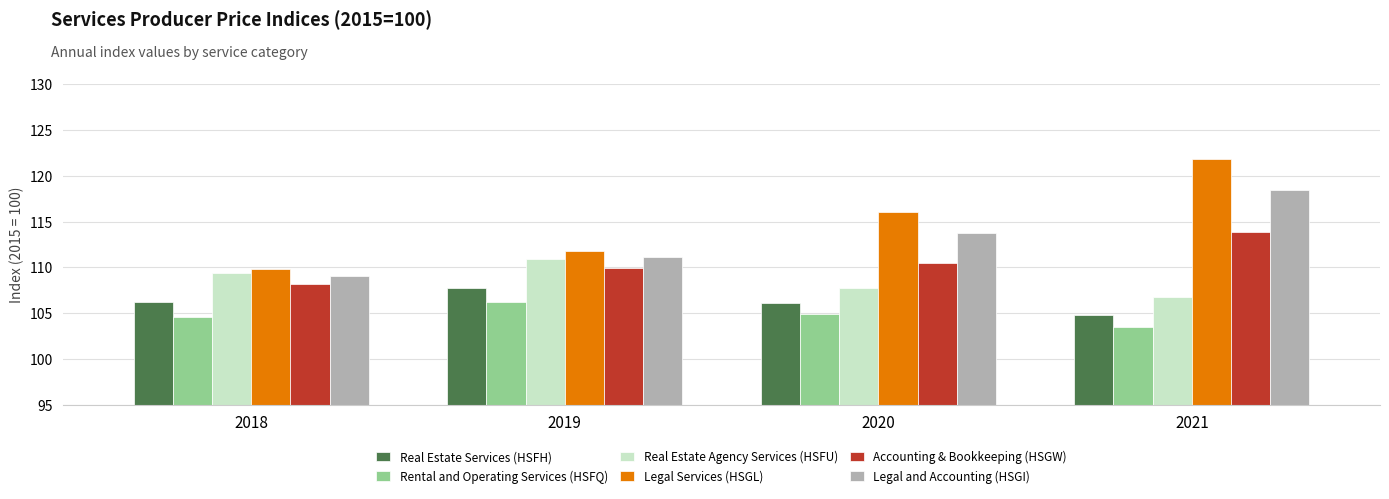

Are the bars horizontal?

No